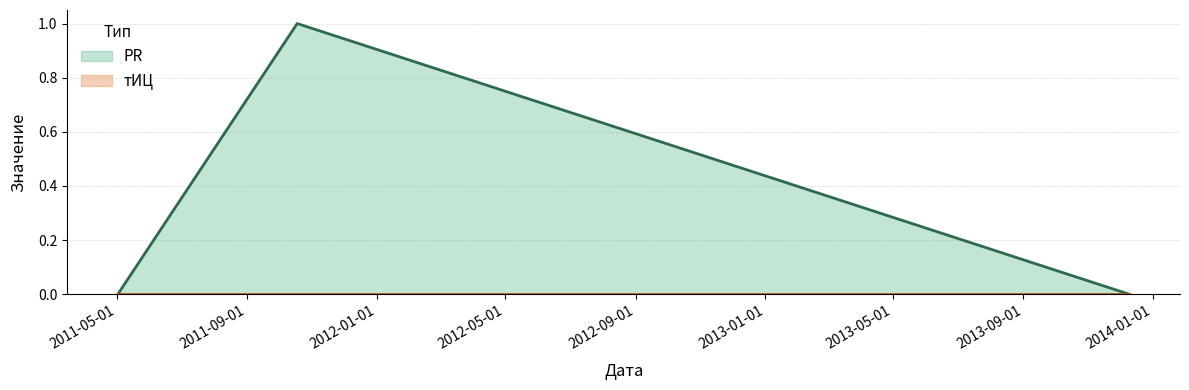

At which category does the chart reach its minimum across all series?

2011-05-02